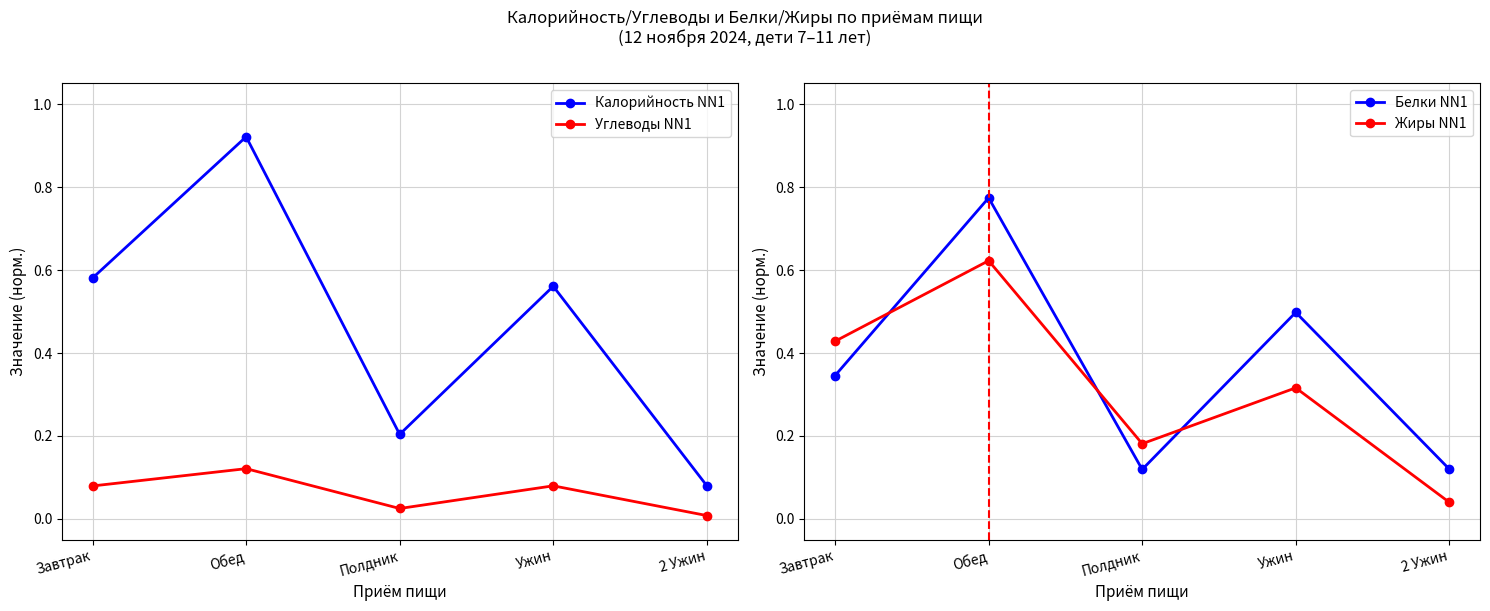

Rank the categories by Углеводы NN1 value from lowest to highest.

2 Ужин, Полдник, Завтрак, Ужин, Обед